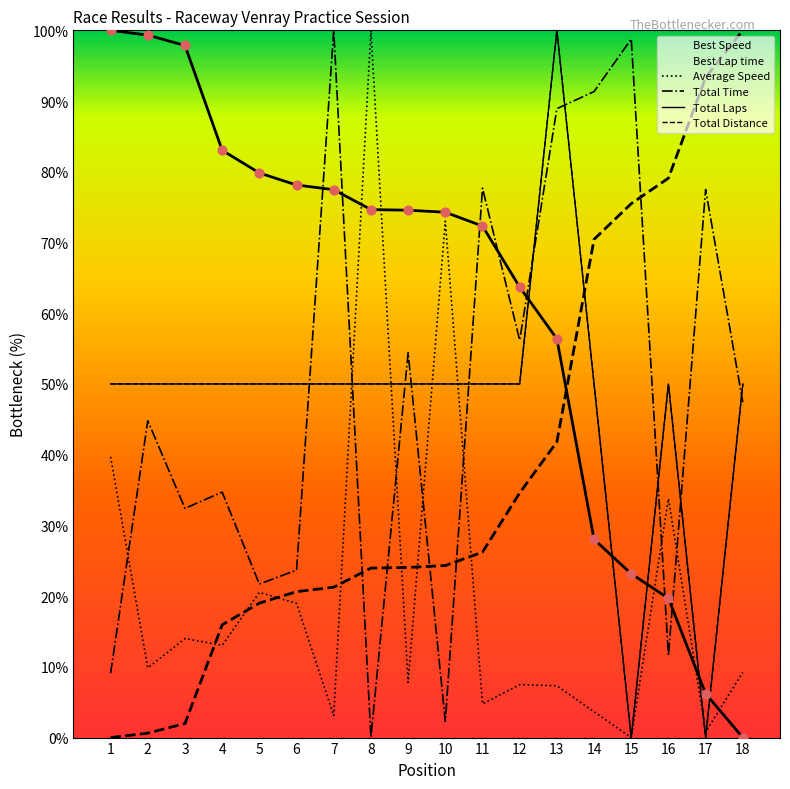

At which category is the sum across all series the highest?

13